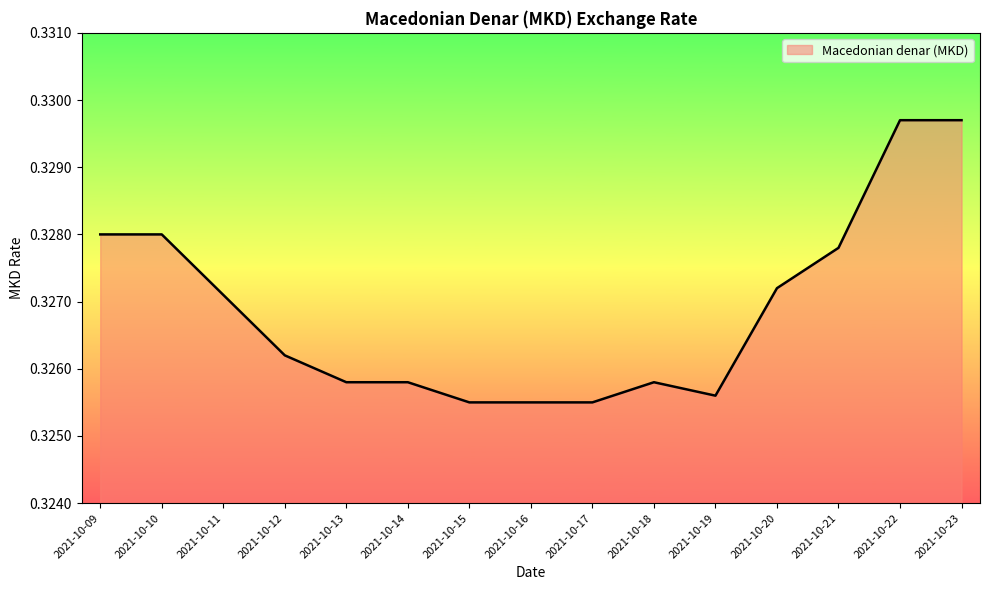

Count the values in the range 0 to 1.

15